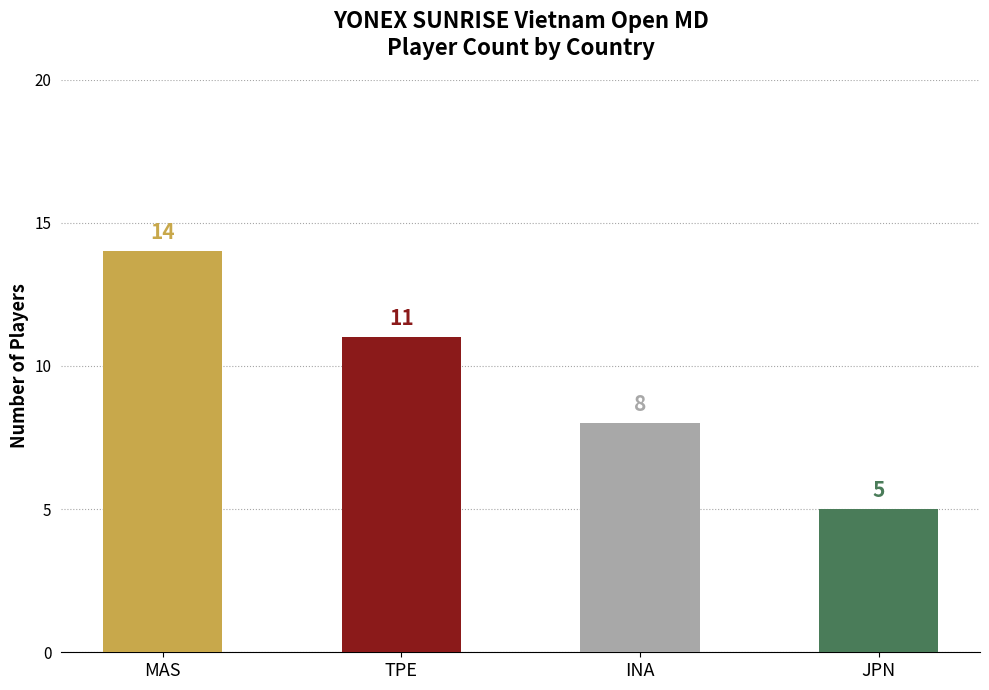

Reading left to right, transcribe all the data shown in this chart.

14	11	8	5